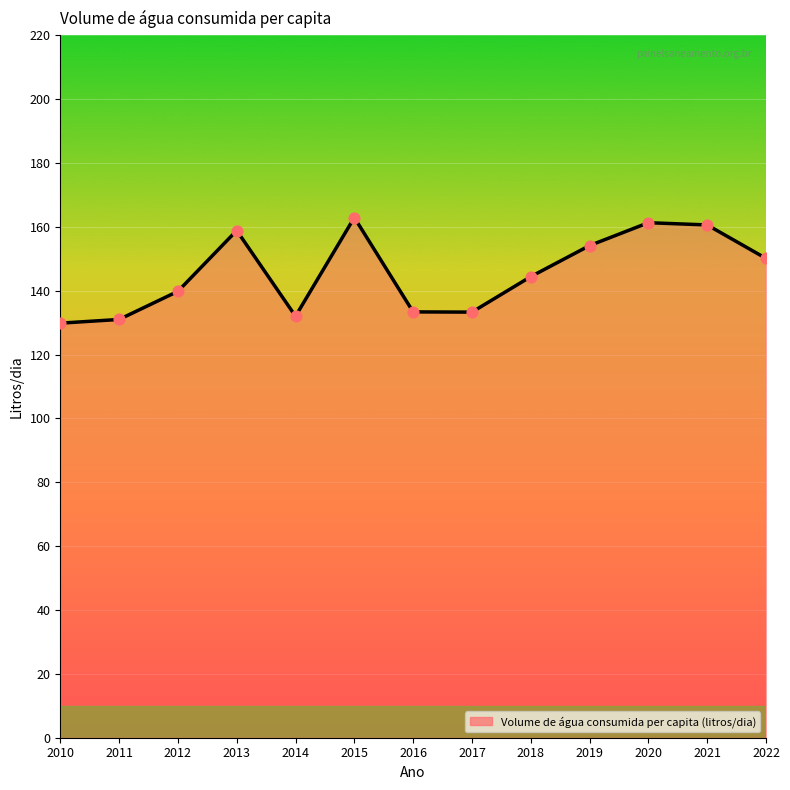

What is the change in value from 2014 to 2018?

+12.4